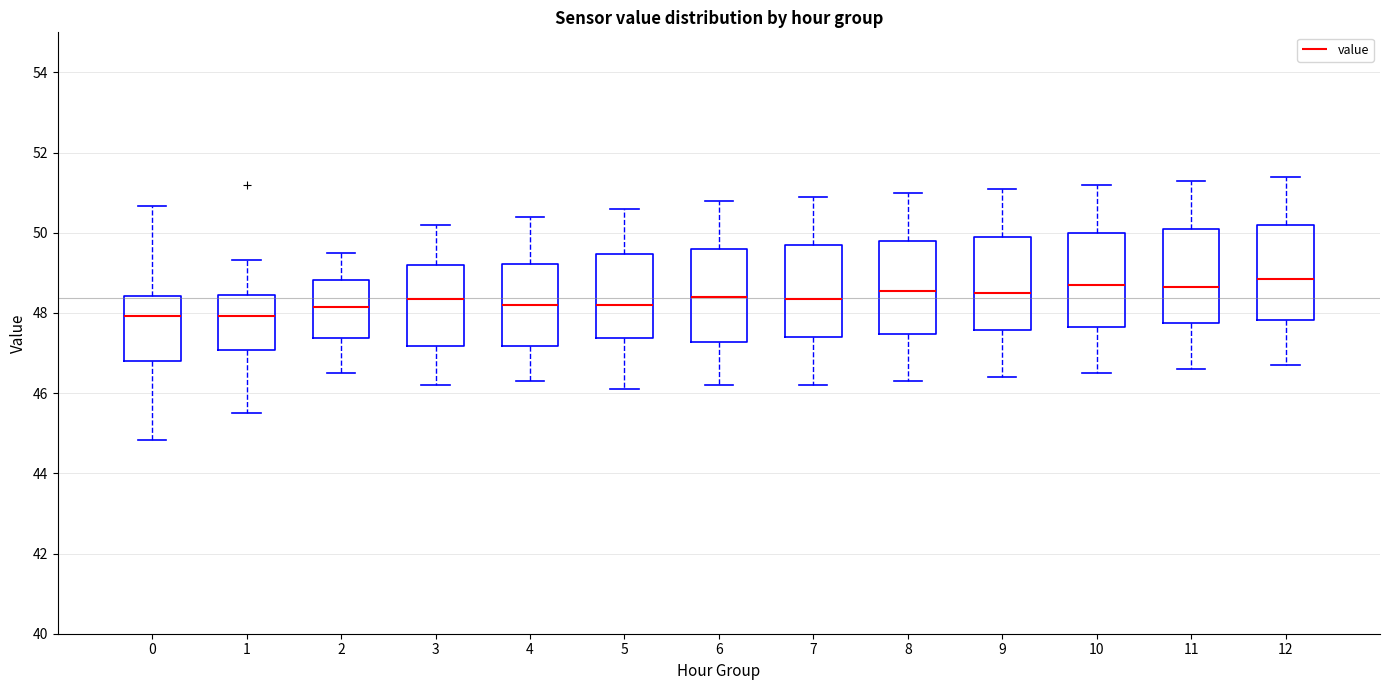

Where does the upper whisker of the box at x = 11 end on the y-axis? The values are not printed on the chart, so give them approximately, as read against the axis.

51.4